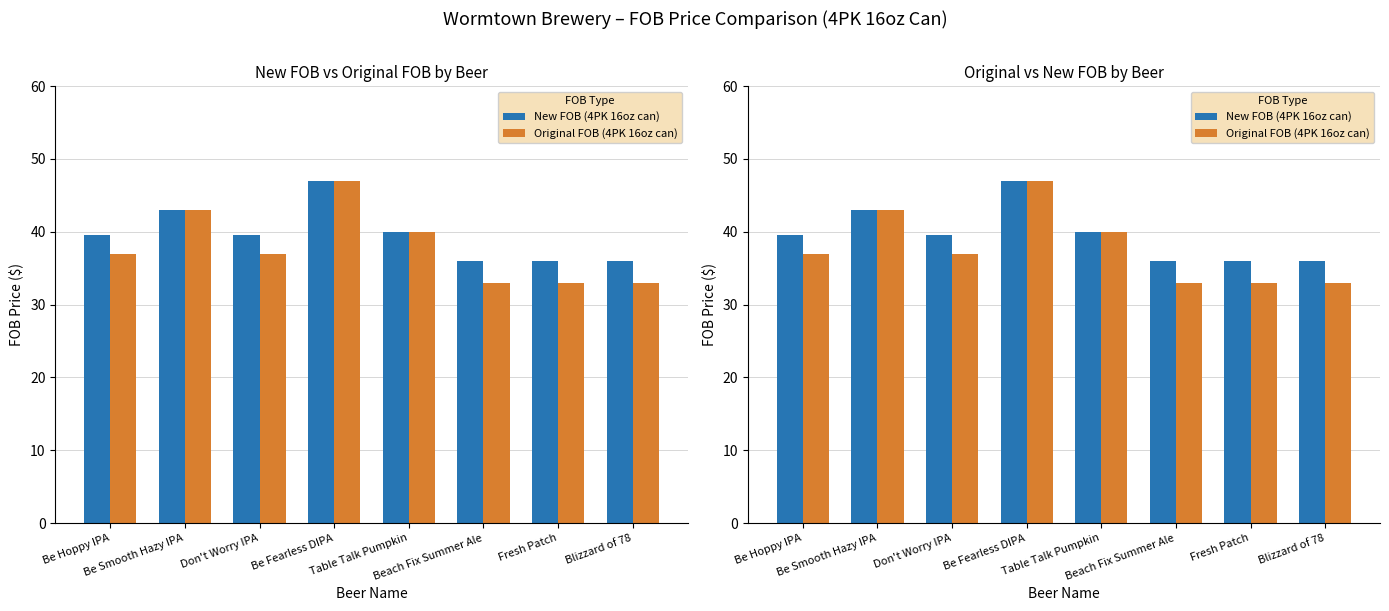

Between Don't Worry IPA and Table Talk Pumpkin, which series saw the biggest shift?

Original FOB (4PK 16oz can)